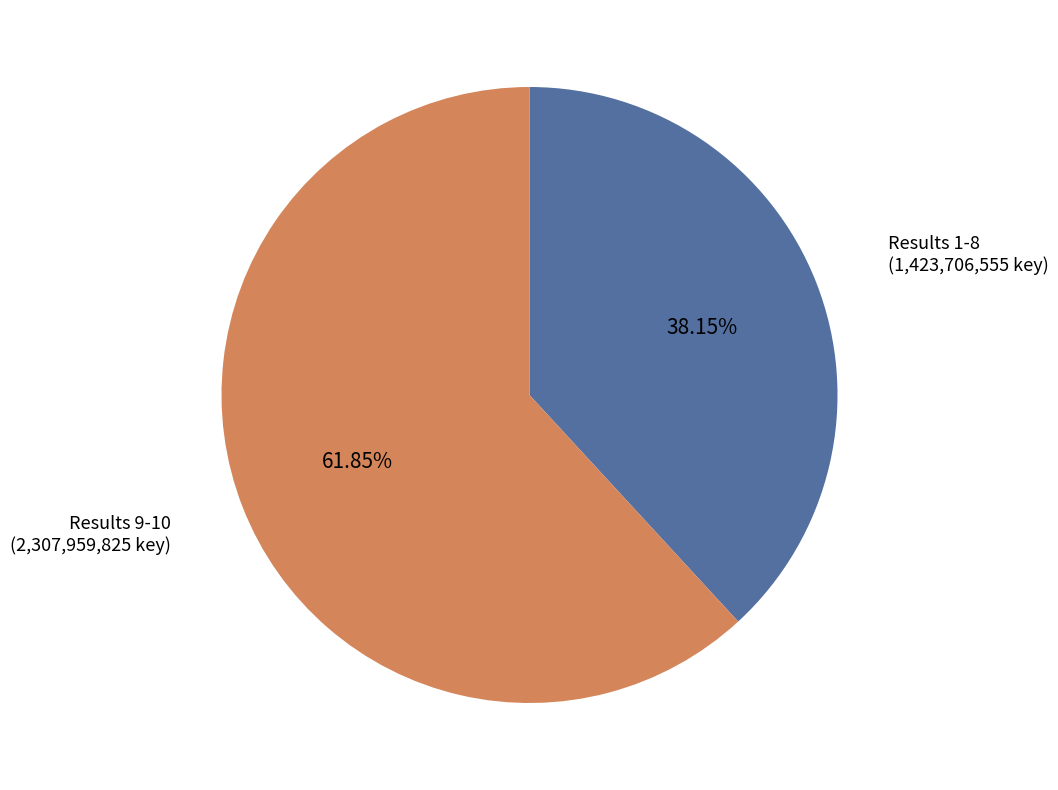

Count the number of slices in the pie.

2